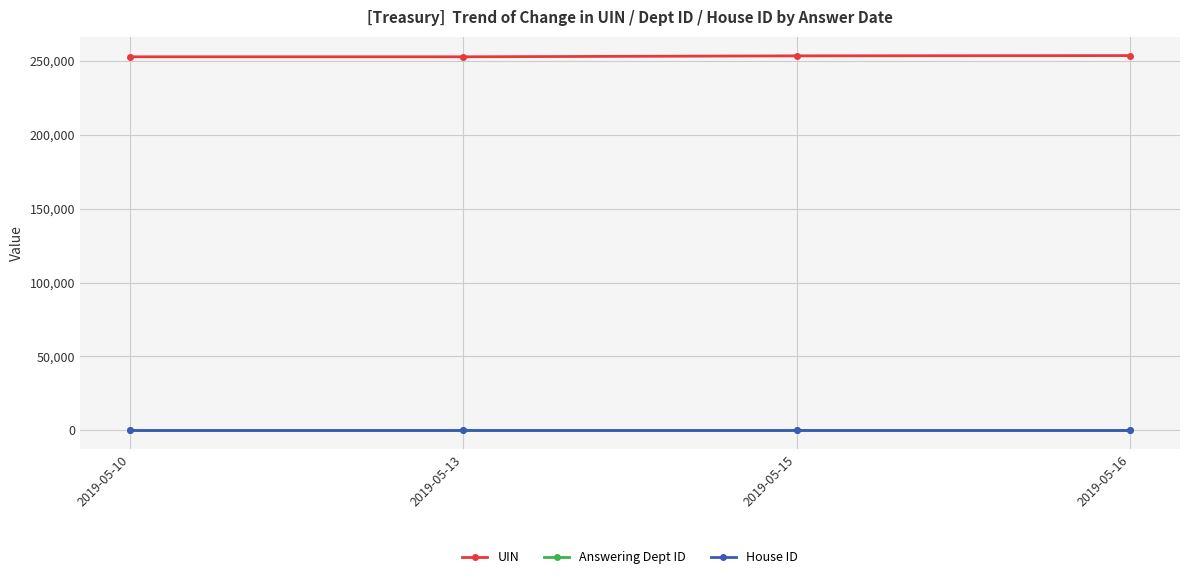

How many lines are shown in the chart?

3